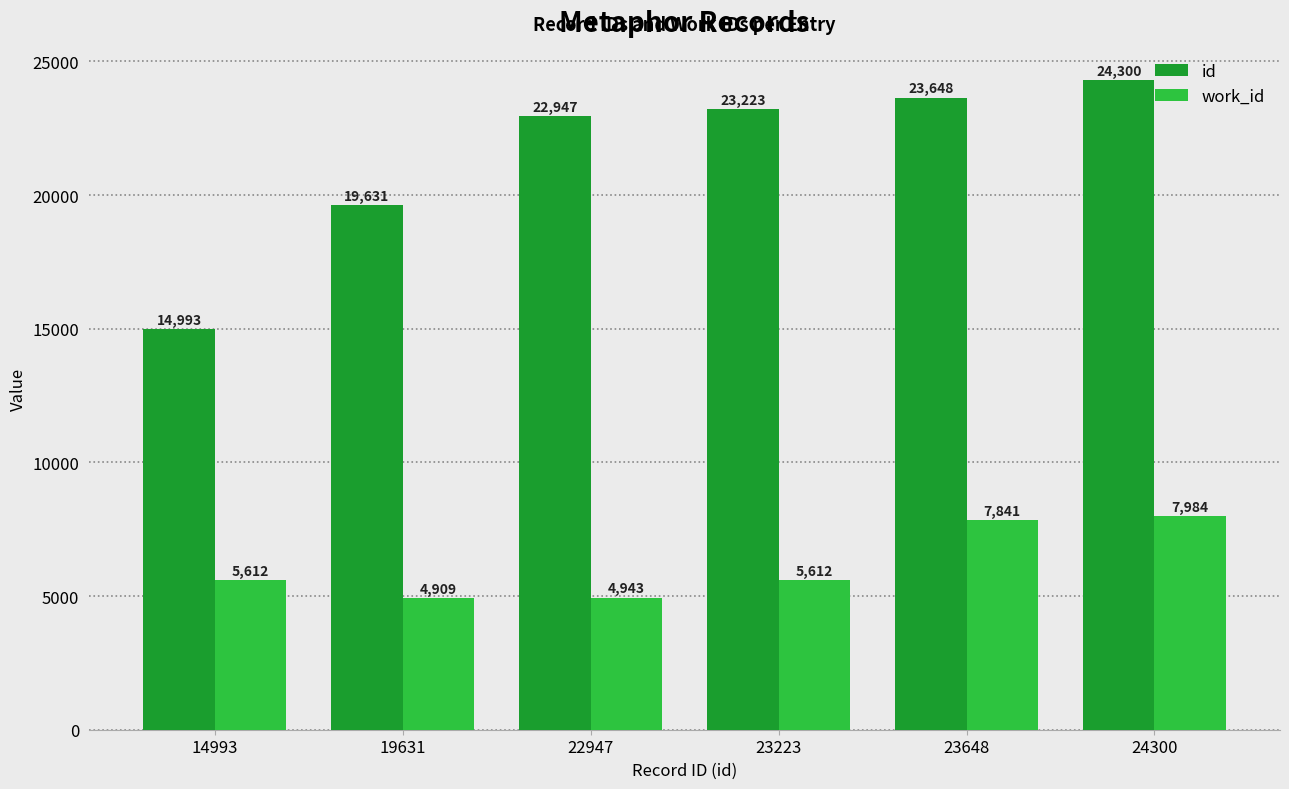

What is the average value of the work_id series?

6150